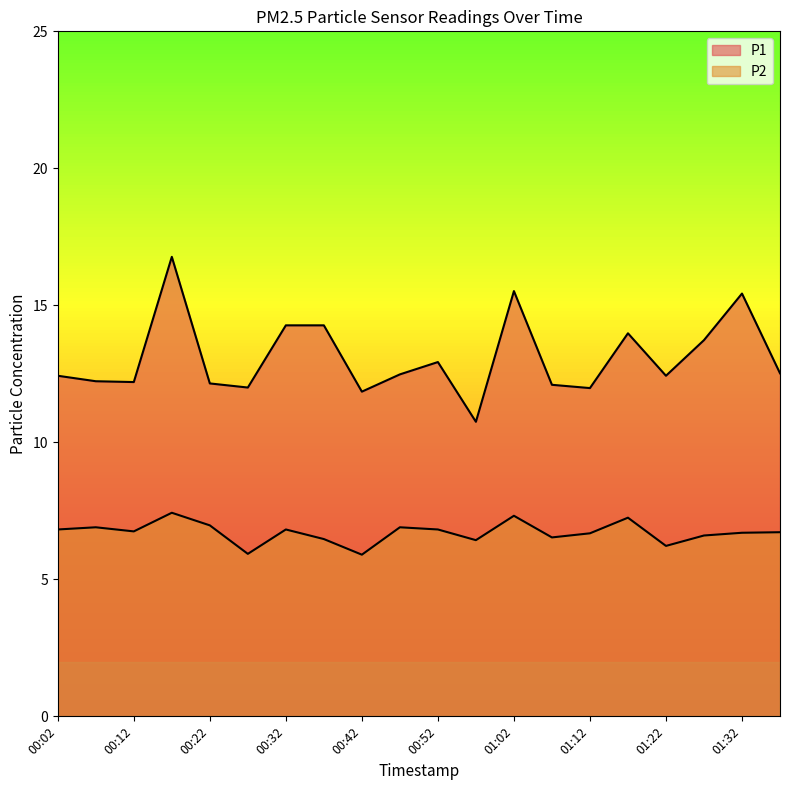

How many categories are shown in the chart?

20